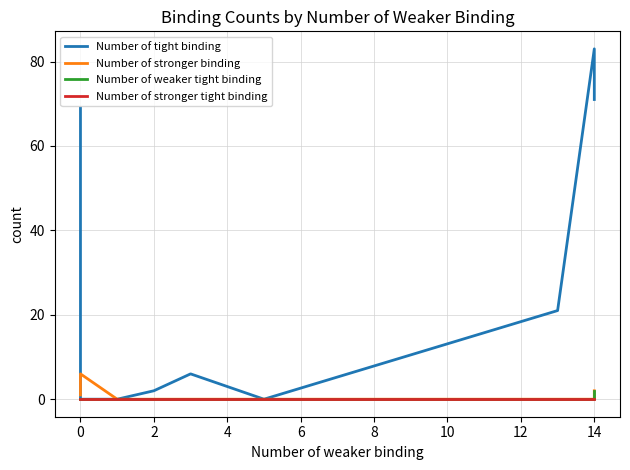

True or false: Number of stronger tight binding and Number of tight binding cross at least once.

False